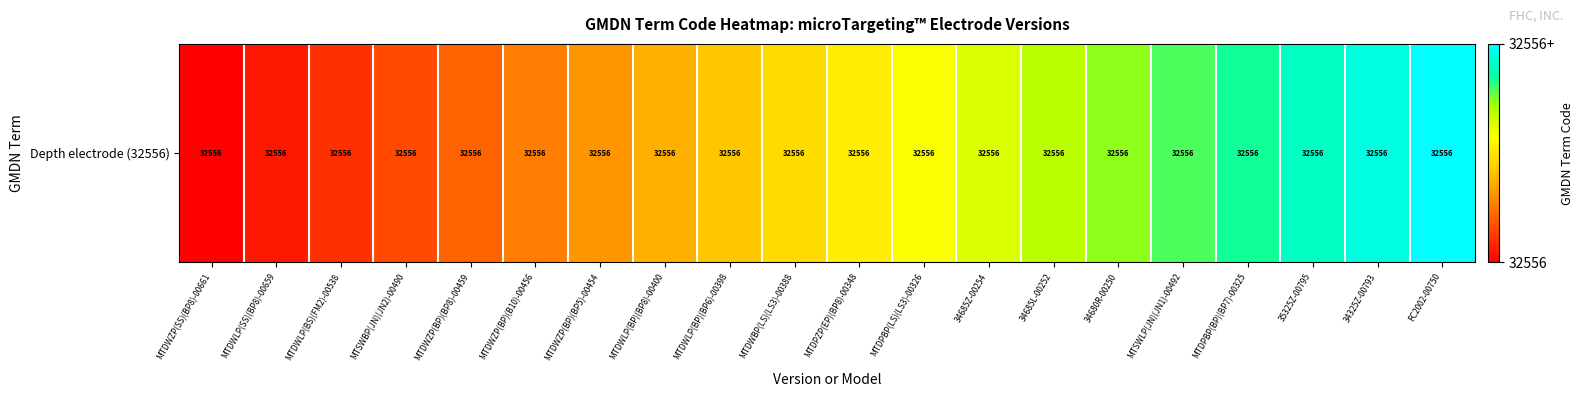

How many series are shown in this chart?

1